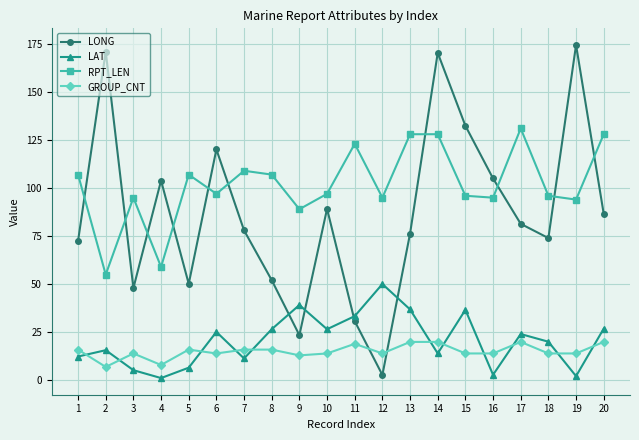

What are all the series names shown in the legend?

LONG, LAT, RPT_LEN, GROUP_CNT